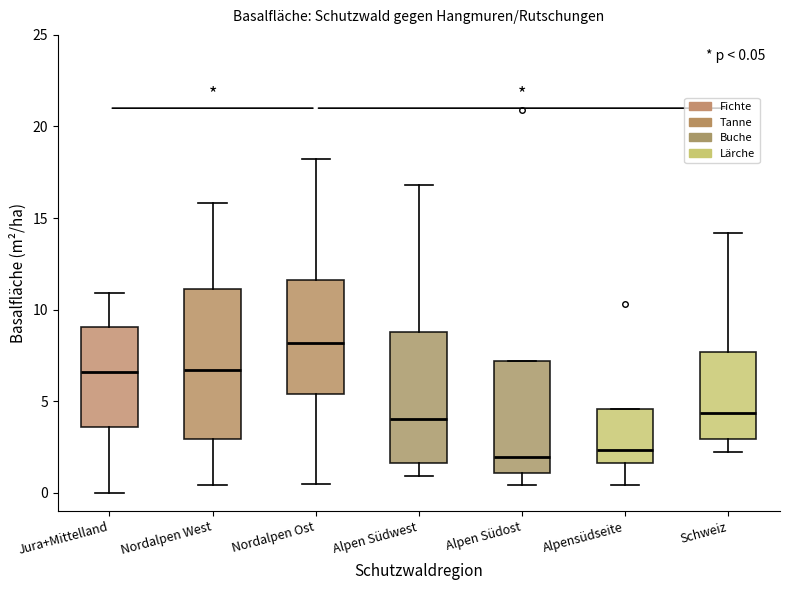

Which box is the tallest, from its lower edge to its upper edge?

Nordalpen West